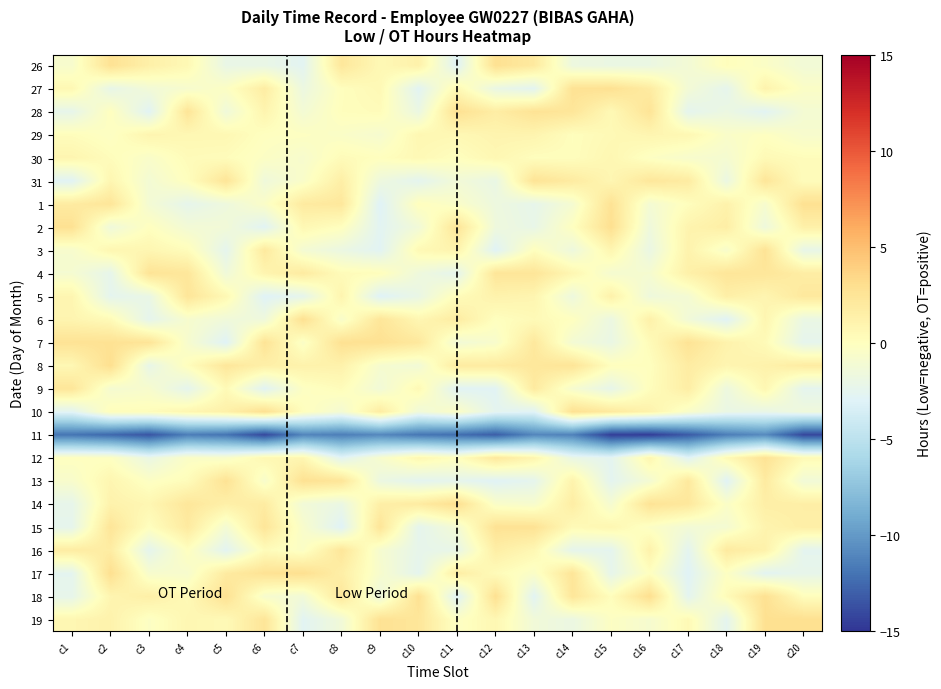

Reading right to left, list all the values displayed in this chart.

26: c20=-1.3	c19=-0.4	c18=0.1	c17=-1.2	c16=-1.9	c15=-1.9	c14=-1.7	c13=2.0	c12=2.8	c11=-2.9	c10=1.2	c9=0.6	c8=2.2	c7=-2.7	c6=-2.1	c5=-2.1	c4=0.6	c3=1.4	c2=2.7	c1=-0.8
27: c20=-0.4	c19=1.1	c18=-2.4	c17=-1.2	c16=1.9	c15=2.8	c14=2.7	c13=-2.6	c12=-2.0	c11=0.6	c10=-2.7	c9=0.6	c8=0.1	c7=-1.8	c6=1.7	c5=-0.3	c4=-0.8	c3=-1.2	c2=-2.2	c1=0.7
28: c20=-1.0	c19=-2.7	c18=-1.8	c17=-2.5	c16=2.5	c15=0.6	c14=2.4	c13=2.6	c12=1.7	c11=2.8	c10=-1.9	c9=0.3	c8=0.1	c7=-1.1	c6=1.0	c5=-1.4	c4=2.5	c3=-2.8	c2=-0.0	c1=-2.3
29: c20=-0.7	c19=-0.1	c18=-0.5	c17=0.7	c16=0.9	c15=0.5	c14=0.1	c13=1.0	c12=1.0	c11=0.6	c10=0.7	c9=-0.9	c8=-0.5	c7=-0.2	c6=-0.1	c5=0.7	c4=0.7	c3=0.9	c2=-0.2	c1=0.2
30: c20=0.2	c19=0.5	c18=-0.9	c17=-0.7	c16=-0.2	c15=0.8	c14=0.1	c13=0.1	c12=0.7	c11=0.0	c10=0.5	c9=0.0	c8=0.3	c7=-0.8	c6=-0.3	c5=0.2	c4=0.3	c3=-0.5	c2=0.2	c1=0.9
31: c20=0.2	c19=2.4	c18=-1.9	c17=1.8	c16=2.2	c15=0.8	c14=1.8	c13=2.6	c12=-2.0	c11=-1.3	c10=-2.5	c9=-1.6	c8=1.5	c7=-0.5	c6=-1.5	c5=2.4	c4=0.1	c3=-1.1	c2=0.8	c1=-2.8
1: c20=2.8	c19=-0.8	c18=1.2	c17=0.1	c16=-1.1	c15=2.7	c14=-1.0	c13=-2.3	c12=-1.7	c11=-0.5	c10=0.1	c9=-3.0	c8=2.2	c7=1.9	c6=-0.4	c5=-1.6	c4=-2.3	c3=-1.1	c2=2.4	c1=1.8
2: c20=1.4	c19=-1.6	c18=1.6	c17=1.0	c16=-1.5	c15=2.9	c14=-0.1	c13=-2.1	c12=-1.6	c11=2.4	c10=-1.3	c9=-2.7	c8=0.0	c7=0.7	c6=-2.8	c5=-1.3	c4=-1.2	c3=-0.0	c2=-1.5	c1=2.8
3: c20=-2.2	c19=2.6	c18=-0.7	c17=1.1	c16=-2.0	c15=0.9	c14=-1.6	c13=0.1	c12=-2.9	c11=1.1	c10=0.5	c9=-2.8	c8=-1.9	c7=-1.1	c6=2.0	c5=-2.5	c4=0.2	c3=0.8	c2=0.8	c1=-0.8
4: c20=1.7	c19=2.3	c18=2.4	c17=1.4	c16=-0.9	c15=-1.0	c14=0.8	c13=2.4	c12=2.4	c11=-2.4	c10=-1.5	c9=0.2	c8=0.3	c7=1.9	c6=1.0	c5=-1.5	c4=2.3	c3=2.5	c2=-2.3	c1=-1.0
5: c20=2.1	c19=0.9	c18=1.5	c17=-1.0	c16=-1.6	c15=1.3	c14=-1.7	c13=0.9	c12=1.2	c11=0.3	c10=-2.0	c9=-3.0	c8=1.0	c7=-2.4	c6=-2.9	c5=0.6	c4=2.4	c3=-2.0	c2=-2.5	c1=0.9
6: c20=-1.9	c19=0.9	c18=-2.9	c17=-1.3	c16=1.3	c15=-1.8	c14=-0.0	c13=0.5	c12=0.0	c11=1.8	c10=0.8	c9=2.4	c8=-0.6	c7=2.8	c6=-1.5	c5=-1.4	c4=-0.8	c3=-2.4	c2=0.4	c1=0.9
7: c20=-2.4	c19=0.4	c18=1.2	c17=2.6	c16=0.3	c15=-2.0	c14=-1.1	c13=2.1	c12=-0.7	c11=-1.2	c10=2.1	c9=2.8	c8=2.8	c7=-0.4	c6=2.6	c5=-2.9	c4=-0.8	c3=2.5	c2=2.7	c1=2.6
8: c20=1.8	c19=1.2	c18=0.9	c17=1.8	c16=0.0	c15=0.1	c14=2.5	c13=2.2	c12=1.9	c11=1.9	c10=-1.2	c9=-0.8	c8=1.2	c7=1.2	c6=1.4	c5=2.3	c4=0.1	c3=-2.2	c2=2.9	c1=0.7
9: c20=-2.5	c19=0.7	c18=-1.7	c17=1.6	c16=0.1	c15=-2.2	c14=-0.8	c13=1.9	c12=-2.8	c11=-2.8	c10=0.5	c9=-1.3	c8=0.3	c7=-0.2	c6=-2.8	c5=0.5	c4=-2.4	c3=-0.7	c2=-1.0	c1=2.3
10: c20=-1.5	c19=-2.1	c18=-2.0	c17=-0.5	c16=1.2	c15=2.0	c14=2.8	c13=-2.8	c12=-2.5	c11=-0.4	c10=-1.4	c9=1.8	c8=-1.1	c7=0.1	c6=2.9	c5=1.4	c4=0.8	c3=0.2	c2=0.2	c1=-2.7
11: c20=-14.1	c19=-10.8	c18=-11.5	c17=-13.2	c16=-14.6	c15=-14.5	c14=-11.3	c13=-11.0	c12=-13.1	c11=-12.3	c10=-11.8	c9=-10.9	c8=-11.4	c7=-11.1	c6=-14.1	c5=-12.0	c4=-11.5	c3=-13.5	c2=-12.6	c1=-11.9
12: c20=0.5	c19=2.6	c18=0.5	c17=-2.8	c16=0.9	c15=-2.6	c14=-2.0	c13=1.0	c12=2.1	c11=0.0	c10=0.8	c9=-0.8	c8=-2.7	c7=0.8	c6=0.7	c5=-0.6	c4=-0.4	c3=-2.0	c2=-0.2	c1=-0.1
13: c20=-1.3	c19=1.9	c18=-2.9	c17=2.1	c16=-1.1	c15=-2.6	c14=1.1	c13=-2.4	c12=-2.9	c11=-2.4	c10=-2.6	c9=-1.8	c8=2.4	c7=2.8	c6=-0.7	c5=2.6	c4=0.3	c3=-0.3	c2=0.9	c1=-0.7
14: c20=1.5	c19=1.5	c18=-0.4	c17=2.2	c16=2.6	c15=-1.0	c14=1.7	c13=-0.8	c12=-0.5	c11=2.9	c10=1.8	c9=1.5	c8=-1.9	c7=-1.3	c6=1.8	c5=1.4	c4=2.3	c3=0.8	c2=1.2	c1=-2.3
15: c20=1.5	c19=1.0	c18=-1.0	c17=-1.2	c16=-0.3	c15=0.8	c14=0.4	c13=2.7	c12=2.7	c11=-1.1	c10=-2.5	c9=2.4	c8=-2.9	c7=-0.7	c6=2.4	c5=-1.1	c4=2.0	c3=0.0	c2=2.4	c1=-2.4
16: c20=-2.5	c19=1.2	c18=1.9	c17=-2.6	c16=1.2	c15=-2.5	c14=-2.4	c13=0.7	c12=1.6	c11=-2.1	c10=-2.3	c9=-0.9	c8=2.3	c7=-0.4	c6=0.3	c5=-2.7	c4=-0.0	c3=-2.5	c2=1.7	c1=1.7
17: c20=-2.3	c19=-2.7	c18=-0.2	c17=-2.9	c16=-0.0	c15=-2.3	c14=2.4	c13=-0.5	c12=0.4	c11=1.7	c10=-2.5	c9=-0.7	c8=1.5	c7=2.9	c6=2.7	c5=1.9	c4=-0.8	c3=-0.8	c2=2.9	c1=-2.5
18: c20=0.1	c19=2.8	c18=0.3	c17=-2.6	c16=3.0	c15=0.2	c14=2.3	c13=-2.7	c12=2.8	c11=-2.9	c10=2.8	c9=-1.7	c8=2.2	c7=-1.3	c6=-0.8	c5=2.8	c4=0.5	c3=1.5	c2=0.9	c1=-2.3
19: c20=2.9	c19=2.8	c18=-2.5	c17=0.5	c16=-0.9	c15=-0.2	c14=-1.9	c13=-1.3	c12=0.7	c11=-0.3	c10=2.3	c9=2.7	c8=-1.3	c7=-2.7	c6=2.4	c5=0.5	c4=0.8	c3=-0.3	c2=1.2	c1=0.8